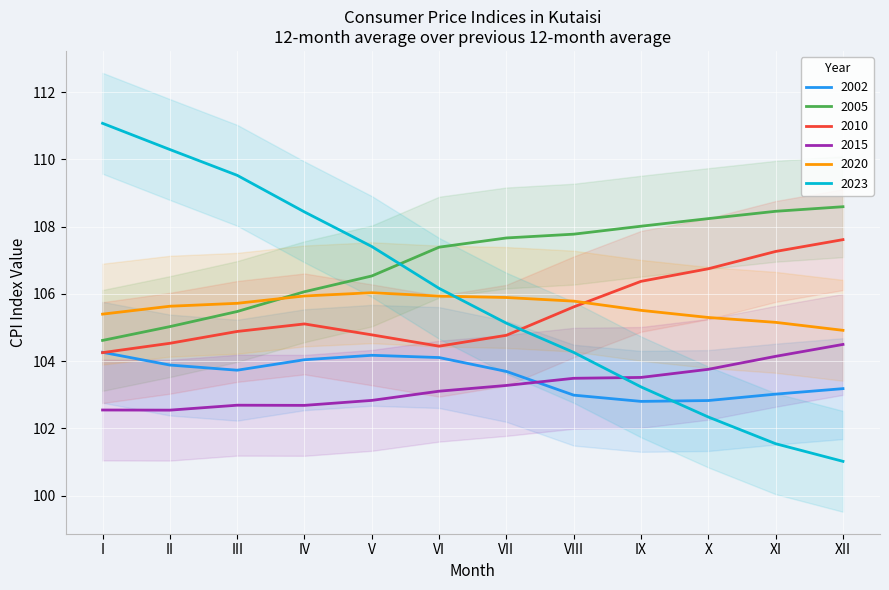

What is the value of the 2002 point at the 9th from the left?

102.8